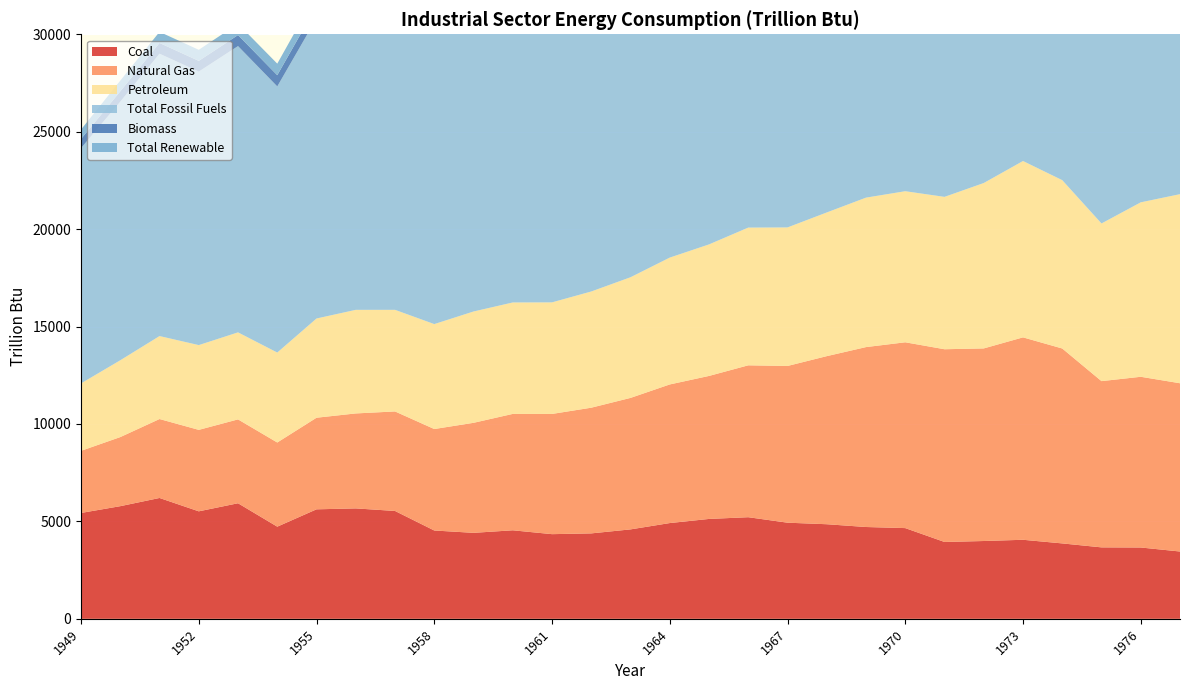

Reading left to right, extract all data points from this chart.

Coal: 1949=5433.1	1950=5781.2	1951=6202.0	1952=5516.6	1953=5931.0	1954=4729.6	1955=5619.6	1956=5666.9	1957=5535.6	1958=4532.8	1959=4412.7	1960=4543.3	1961=4345.1	1962=4384.5	1963=4589.8	1964=4914.6	1965=5126.5	1966=5215.0	1967=4933.6	1968=4854.8	1969=4712.0	1970=4656.2	1971=3943.9	1972=3993.4	1973=4056.7	1974=3870.2	1975=3666.9	1976=3660.5	1977=3454.4
Natural Gas: 1949=3188.5	1950=3545.8	1951=4051.8	1952=4180.7	1953=4304.1	1954=4319.2	1955=4700.9	1956=4874.0	1957=5107.3	1958=5207.6	1959=5646.6	1960=5973.3	1961=6169.8	1962=6451.0	1963=6748.1	1964=7113.9	1965=7339.2	1966=7795.1	1967=8043.4	1968=8626.5	1969=9233.8	1970=9536.1	1971=9891.6	1972=9884.3	1973=10388.3	1974=10003.6	1975=8531.8	1976=8761.6	1977=8635.4
Petroleum: 1949=3460.7	1950=3942.6	1951=4258.4	1952=4350.8	1953=4466.5	1954=4617.0	1955=5093.2	1956=5316.7	1957=5215.3	1958=5385.9	1959=5713.0	1960=5719.7	1961=5726.2	1962=5964.3	1963=6192.7	1964=6510.8	1965=6750.2	1966=7068.9	1967=7110.3	1968=7374.1	1969=7670.8	1970=7753.8	1971=7820.1	1972=8488.8	1973=9050.8	1974=8639.7	1975=8092.1	1976=8953.2	1977=9704.8
Total Fossil Fuels: 1949=12075.6	1950=13270.5	1951=14490.7	1952=14036.3	1953=14692.6	1954=13659.1	1955=15403.7	1956=15844.5	1957=15840.8	1958=15119.5	1959=15763.9	1960=16230.6	1961=16233.2	1962=16794.3	1963=17523.2	1964=18528.8	1965=19197.5	1966=20054.1	1967=20072.0	1968=20838.0	1969=21580.5	1970=21888.5	1971=21622.5	1972=22340.5	1973=23488.4	1974=22569.6	1975=20304.3	1976=21375.2	1977=21809.2
Biomass: 1949=468.3	1950=532.2	1951=552.9	1952=551.7	1953=565.9	1954=576.2	1955=631.1	1956=661.4	1957=616.4	1958=619.6	1959=692.0	1960=679.9	1961=695.4	1962=728.2	1963=774.8	1964=826.7	1965=854.9	1966=901.9	1967=894.7	1968=981.9	1969=1014.2	1970=1018.9	1971=1040.0	1972=1112.7	1973=1164.9	1974=1159.1	1975=1063.3	1976=1219.9	1977=1281.2
Total Renewable: 1949=485.4	1950=549.1	1951=568.7	1952=567.4	1953=580.9	1954=591.8	1955=642.3	1956=672.4	1957=627.1	1958=631.1	1959=703.5	1960=692.2	1961=706.9	1962=739.8	1963=785.9	1964=837.7	1965=865.6	1966=912.8	1967=906.4	1968=993.5	1969=1025.4	1970=1030.0	1971=1051.0	1972=1124.0	1973=1176.3	1974=1169.9	1975=1073.9	1976=1230.9	1977=1291.9